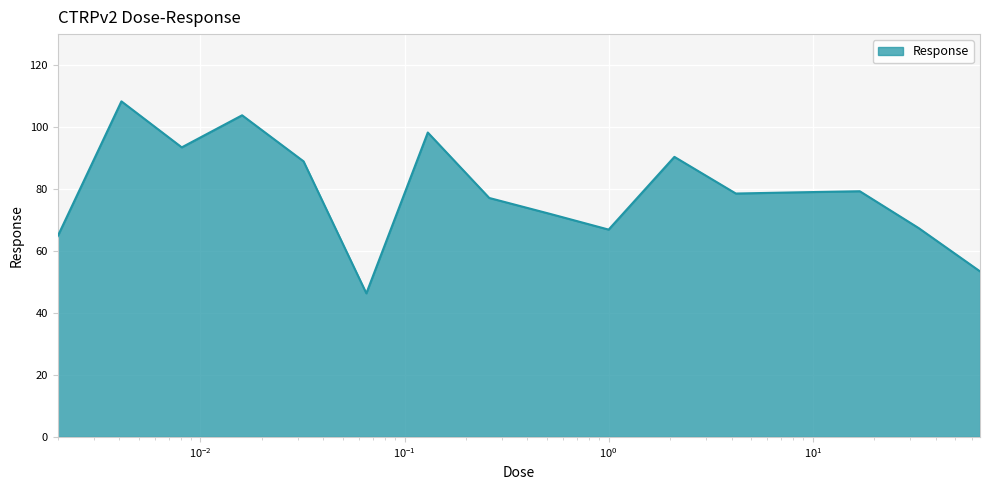

What is the maximum value shown in the chart?

108.3